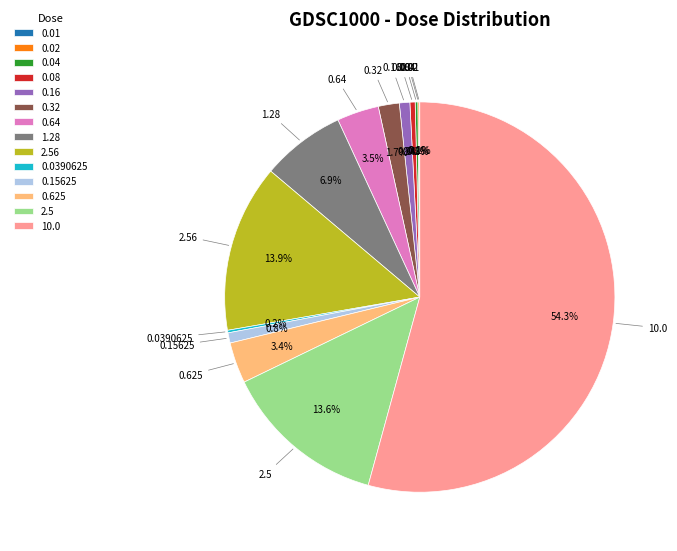

Is the sum of 10.0 and 0.32 greater than half?

Yes